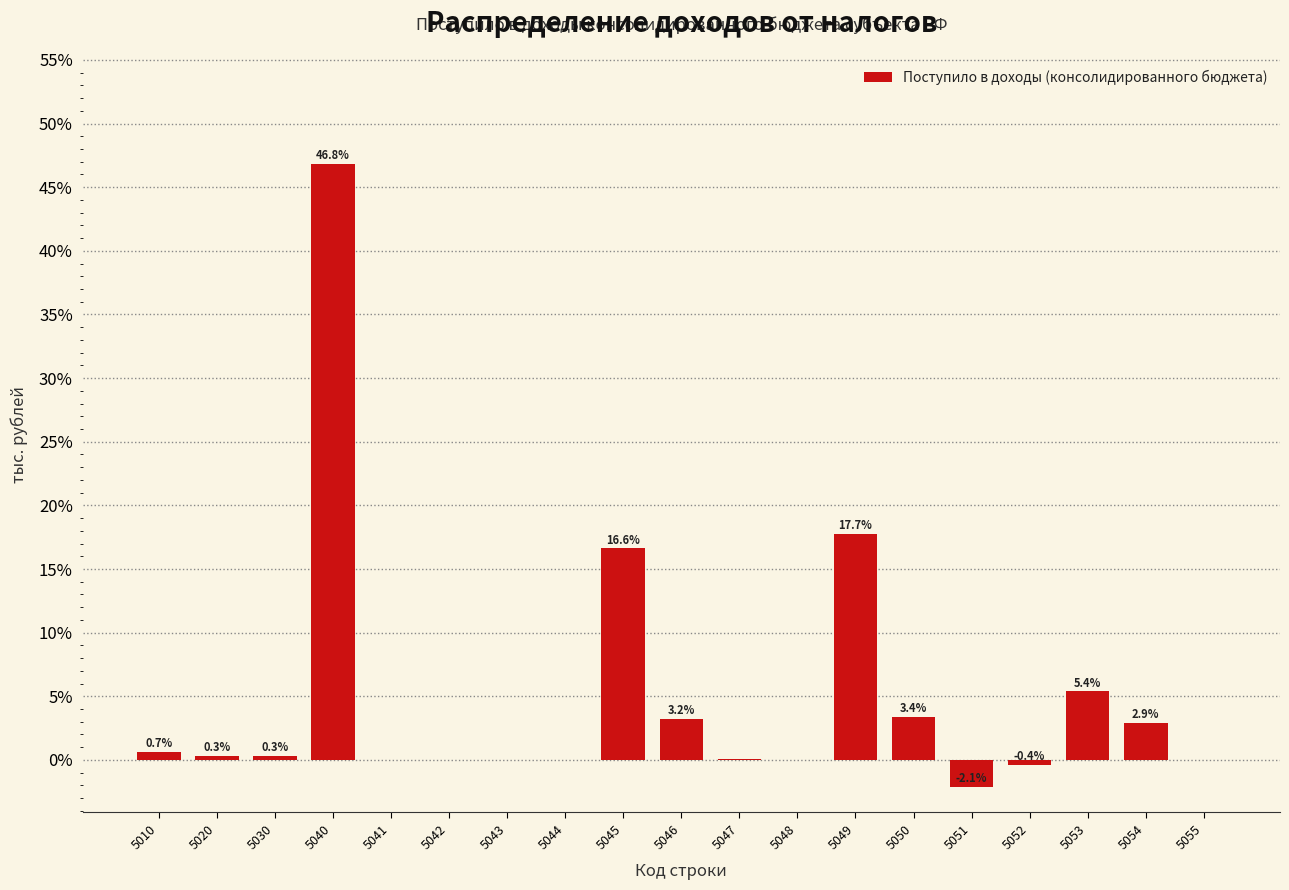

At which category does the chart reach its peak across all series?

5040